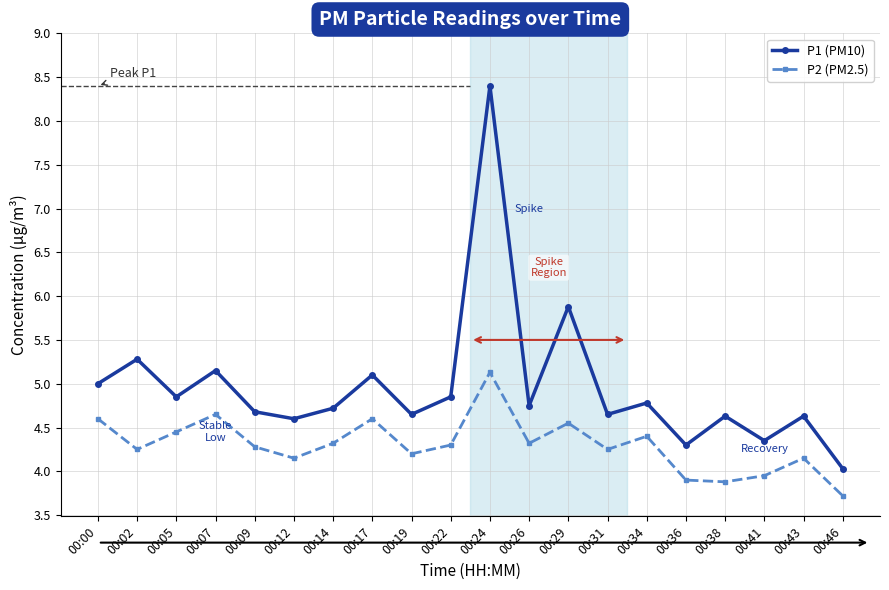

The value of P1 (PM10) at 00:24 is 1.8. True or false?

False